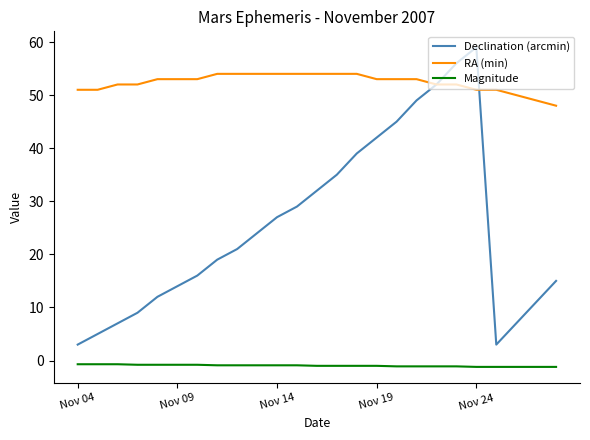

Rank the series by their average value, from lowest to highest.

Magnitude, Declination (arcmin), RA (min)